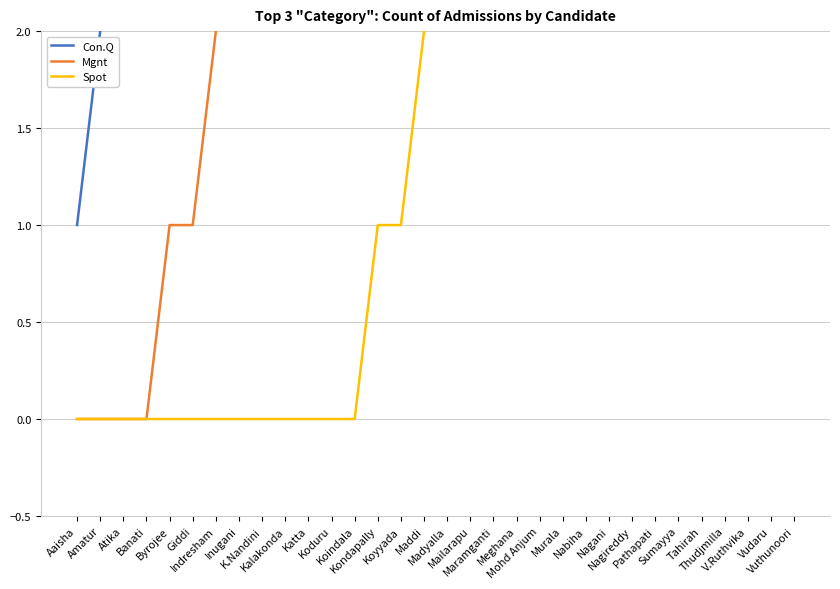

What is the average value of the Mgnt series?

4